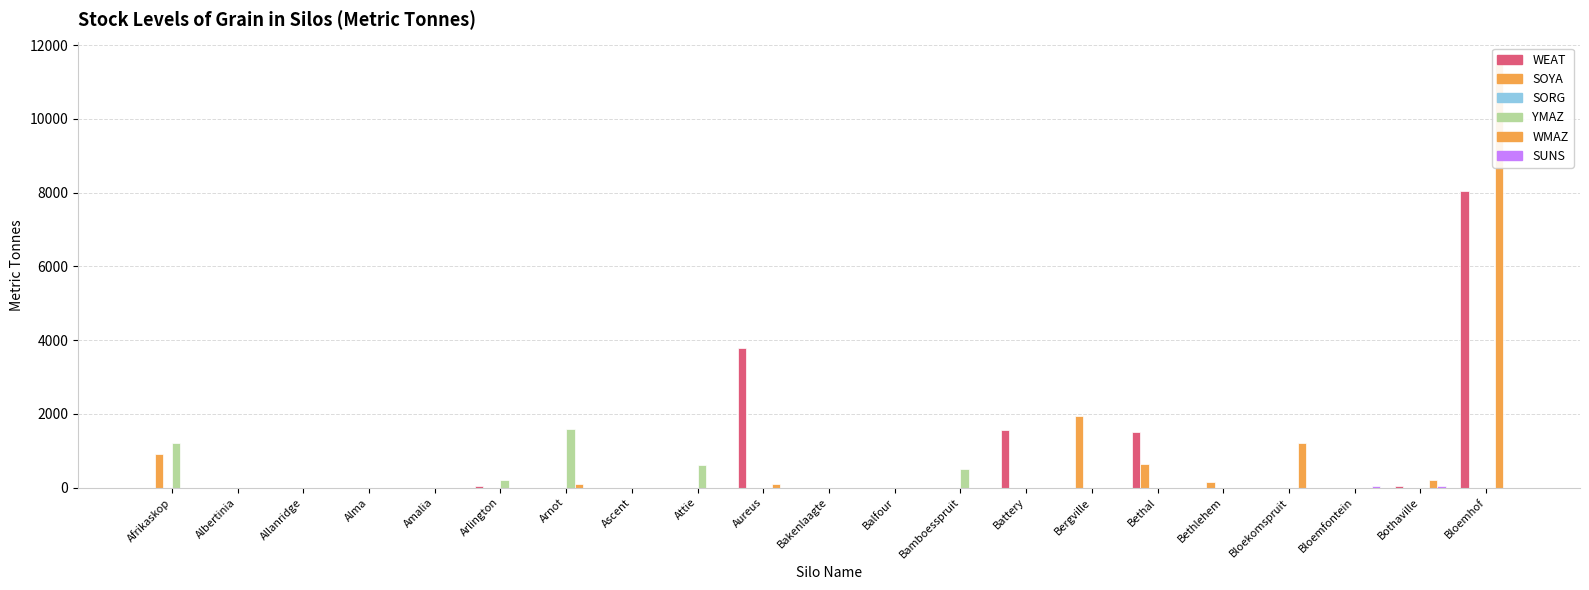

Which has a higher value, Bethal or Bloekomspruit?

Bethal